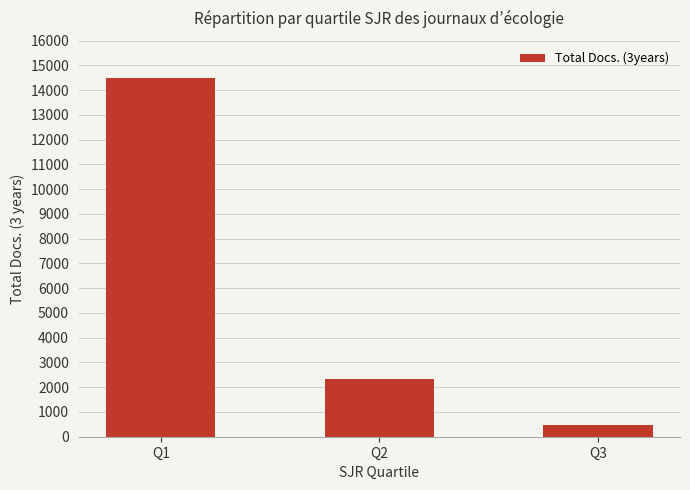

List the labels in order of value, largest first.

Q1, Q2, Q3